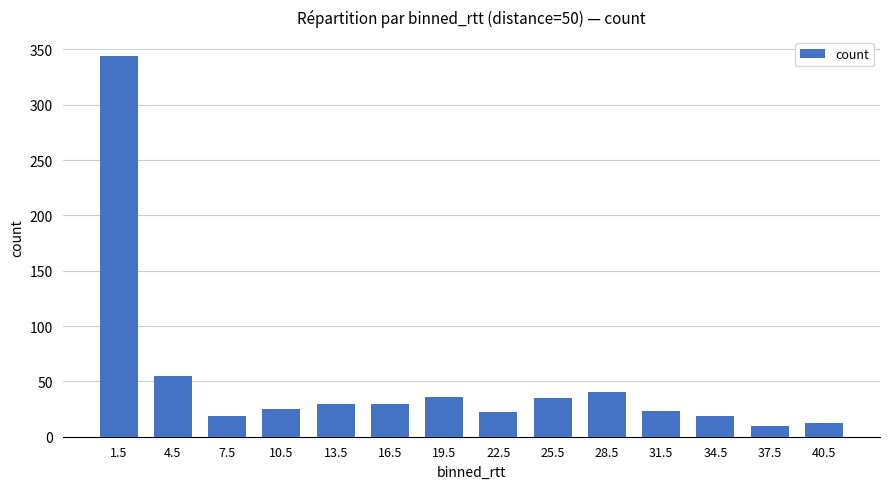

What is the maximum value shown in the chart?

344